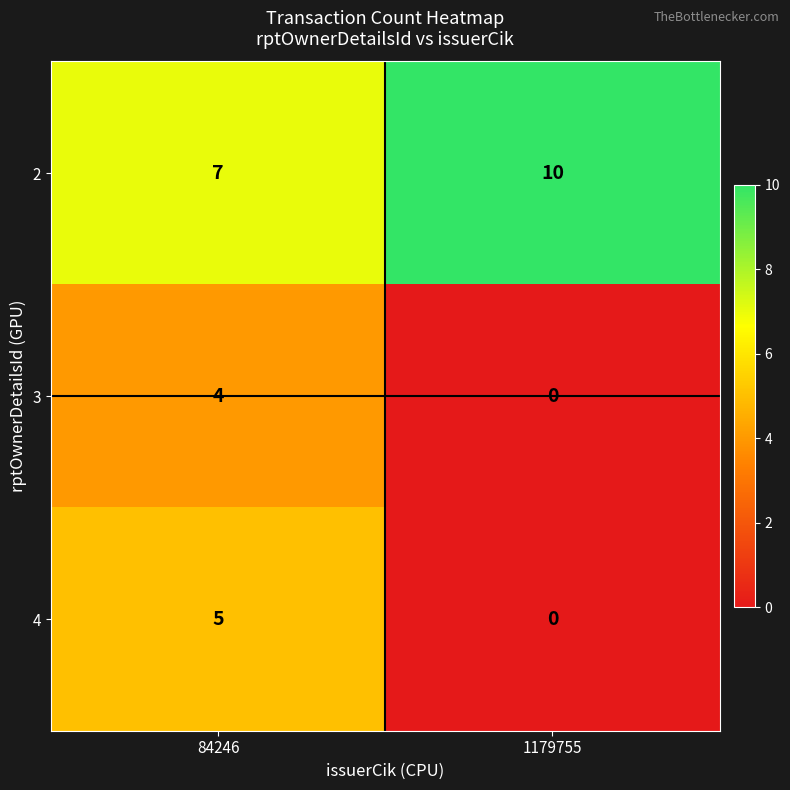

The 2 series shows 10 at 1179755. True or false?

True